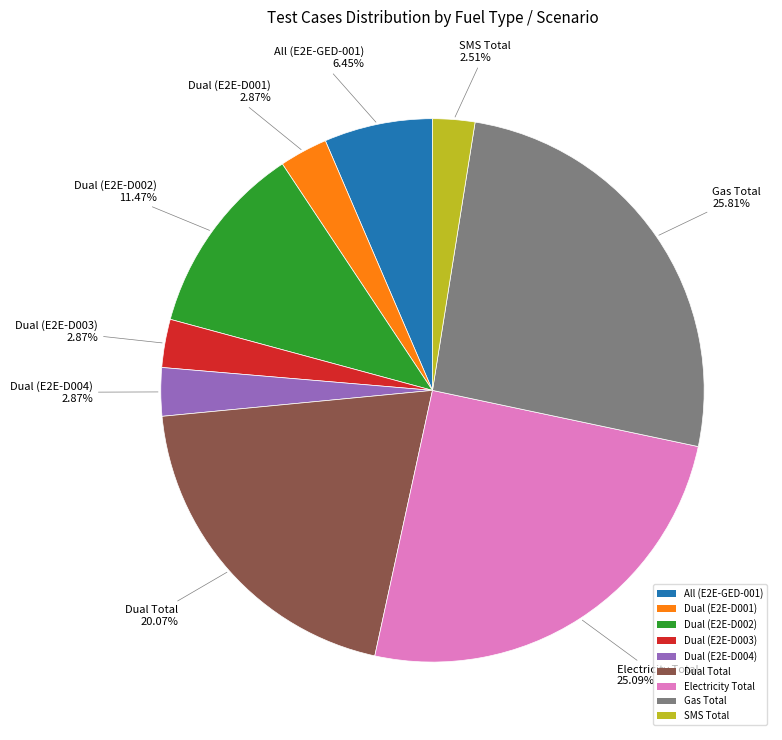

Which category has the biggest portion of the pie?

Gas Total